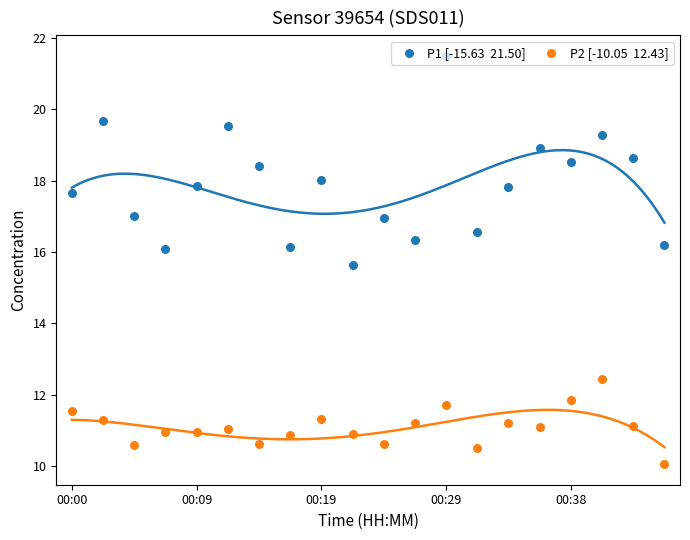

Is the value of P2 [-10.05  12.43] at 00:38 greater than the value of P1 [-15.63  21.50] at 17?

No